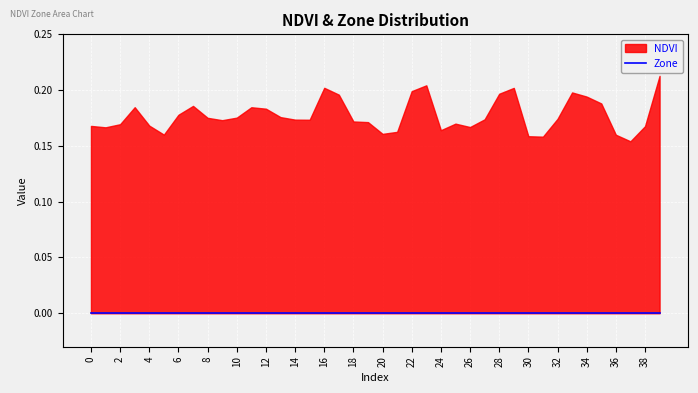

True or false: NDVI has a value of 0.1 at 37.

False